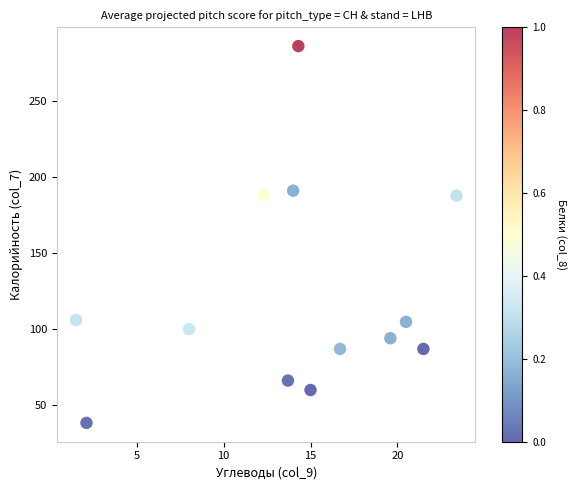

What is the range of X values (max minus min)?

21.9